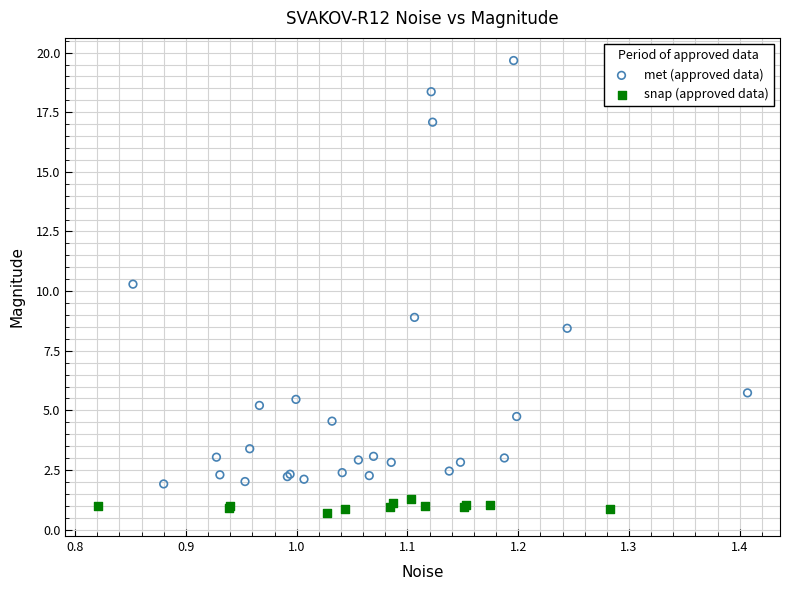

Which series contains the highest Y value?

met (approved data)